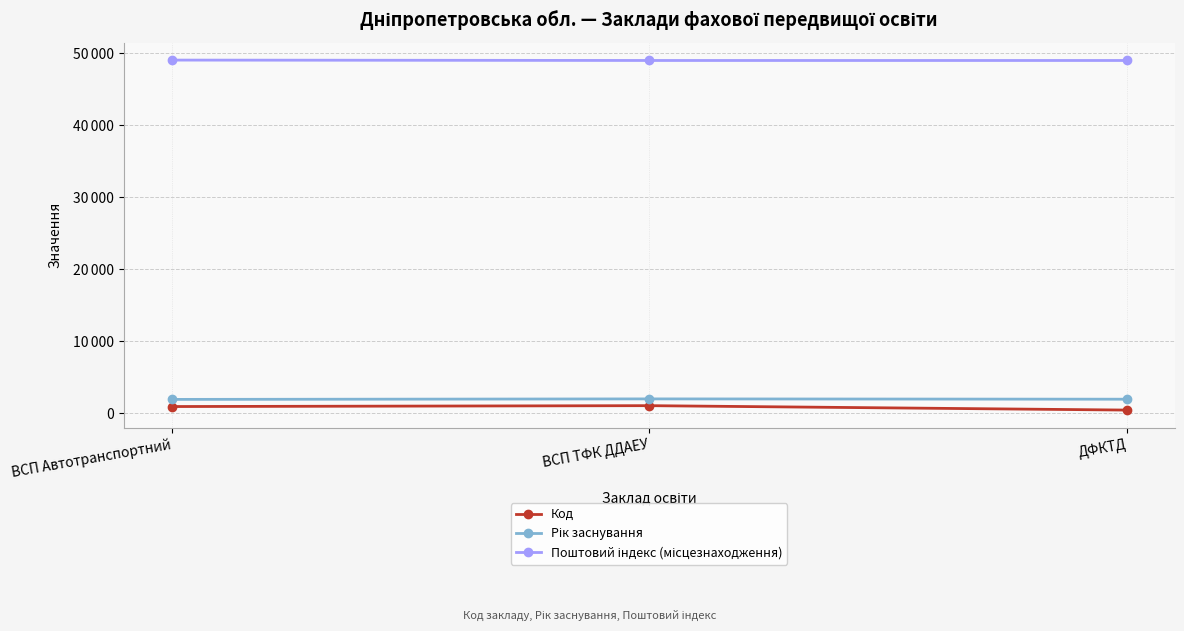

What is the sum of the Рік заснування values at ВСП Автотранспортний and ДФКТД?

3888